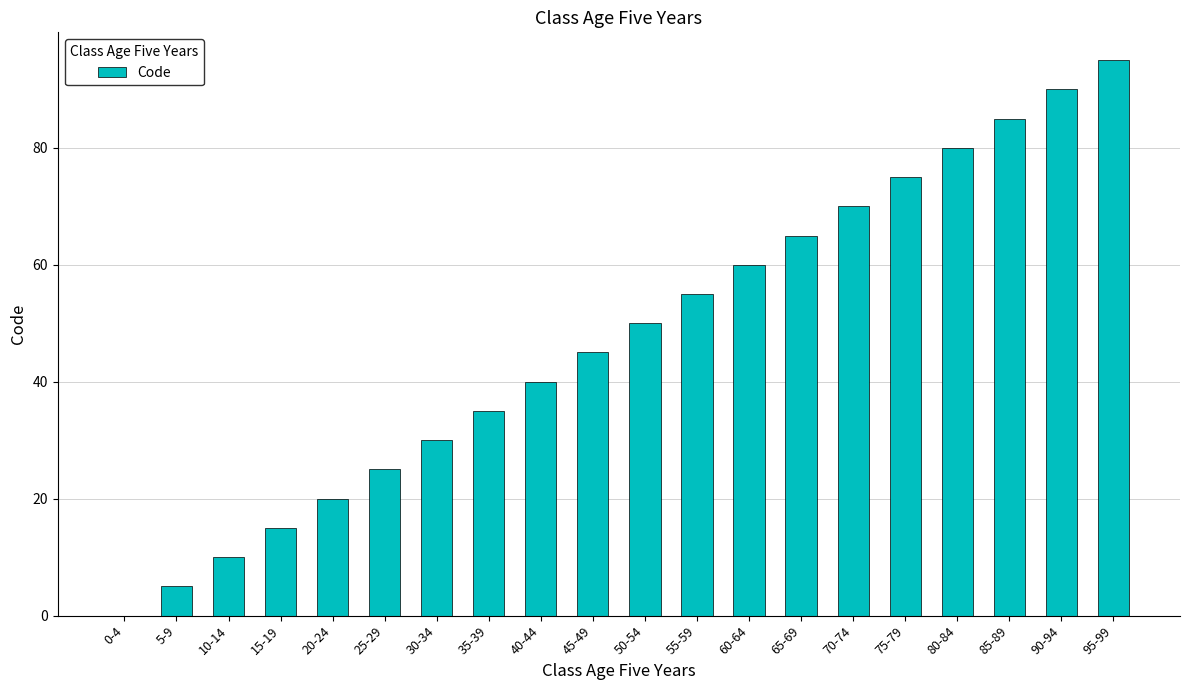

What is the change in value from 0-4 to 45-49?

+45